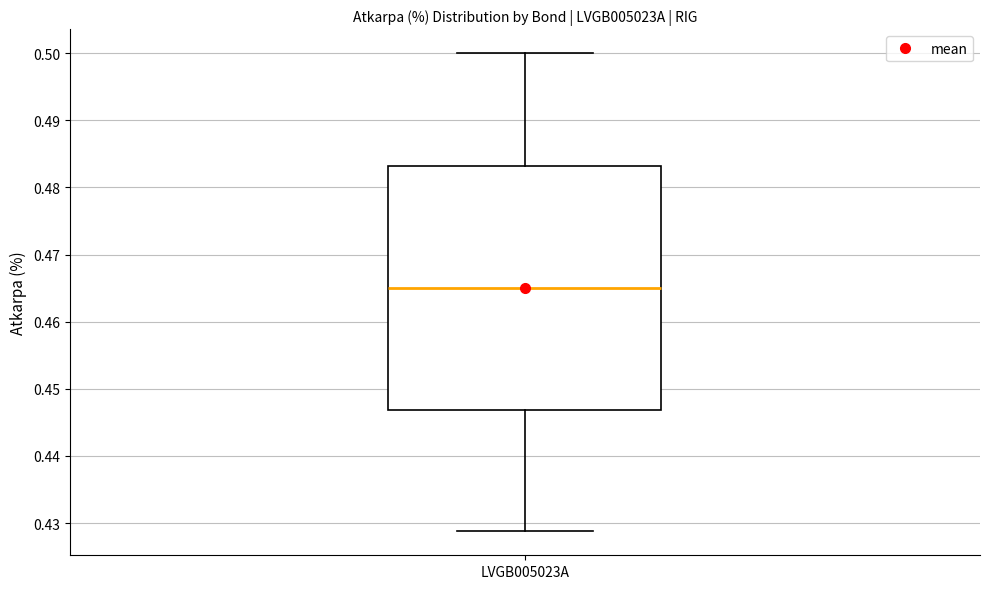

Where does the upper whisker of the box for LVGB005023A end on the y-axis? The values are not printed on the chart, so give them approximately, as read against the axis.

0.500